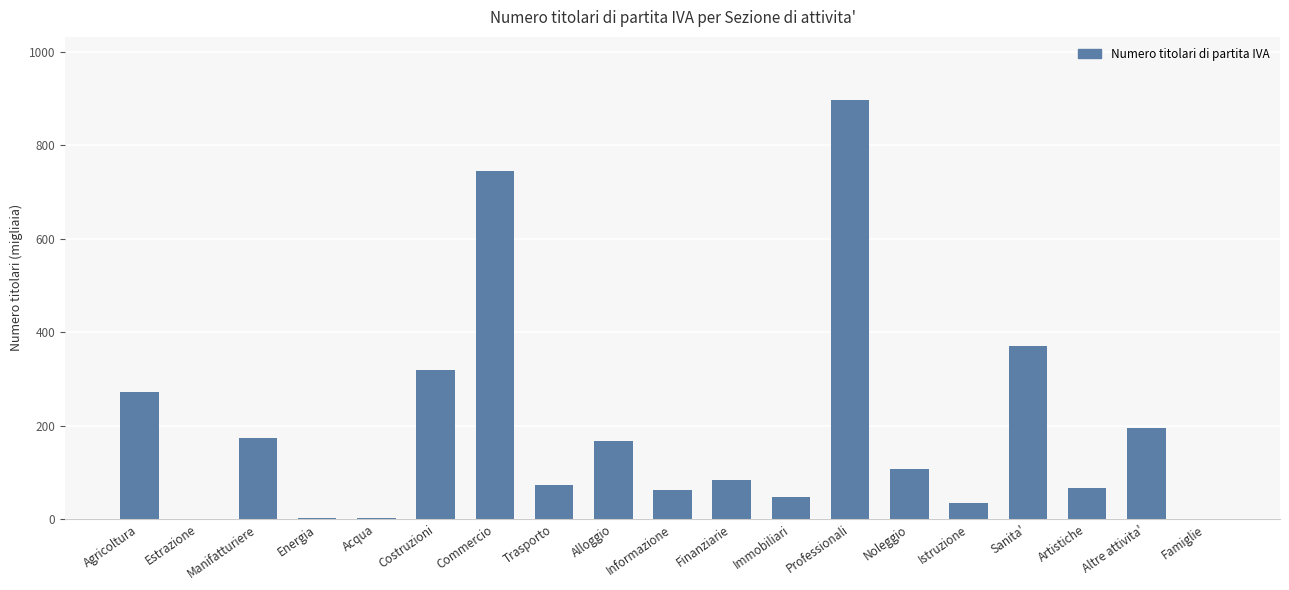

At which label is the value closest to 448?

Sanita'